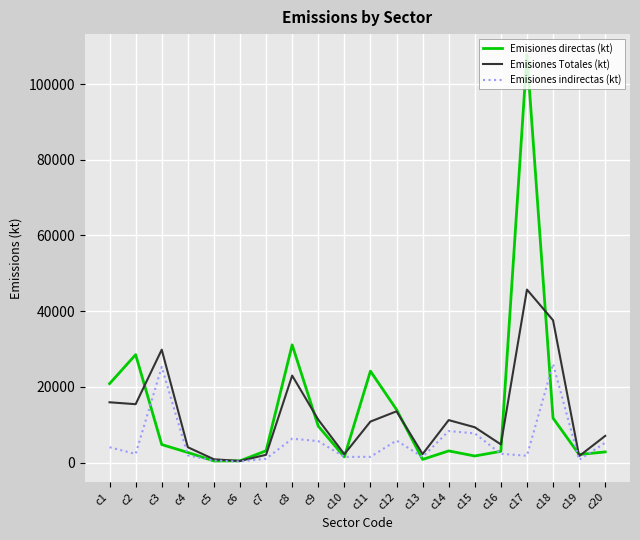

Which series has the widest spread of values?

Emisiones directas (kt)